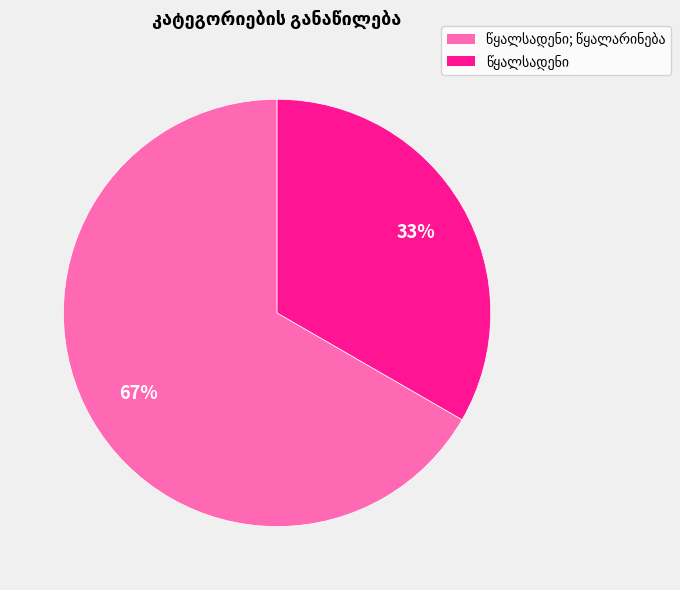

To the nearest percent, what is the average slice percentage?

50%